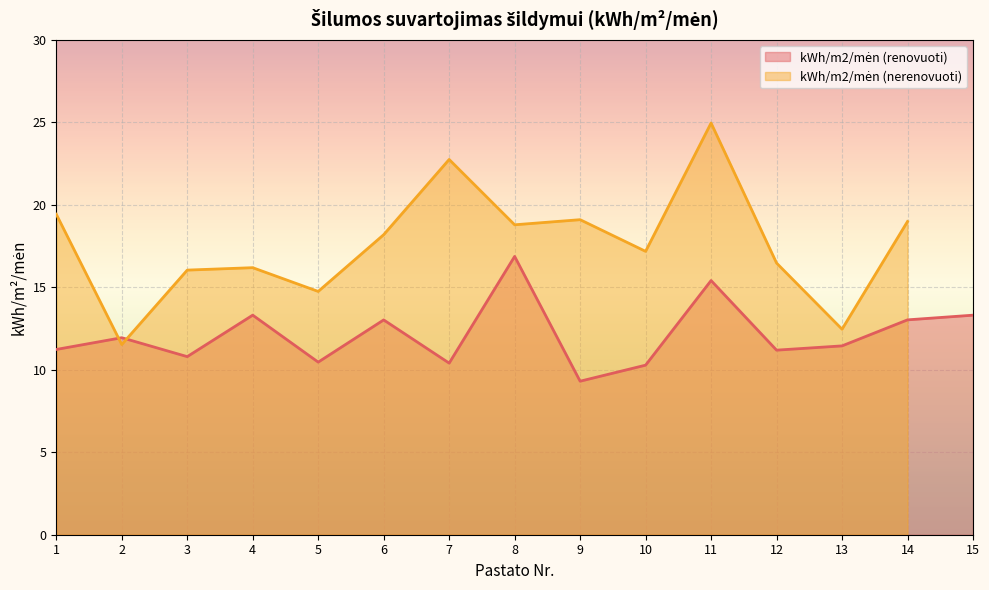

What is the average value?

12.1